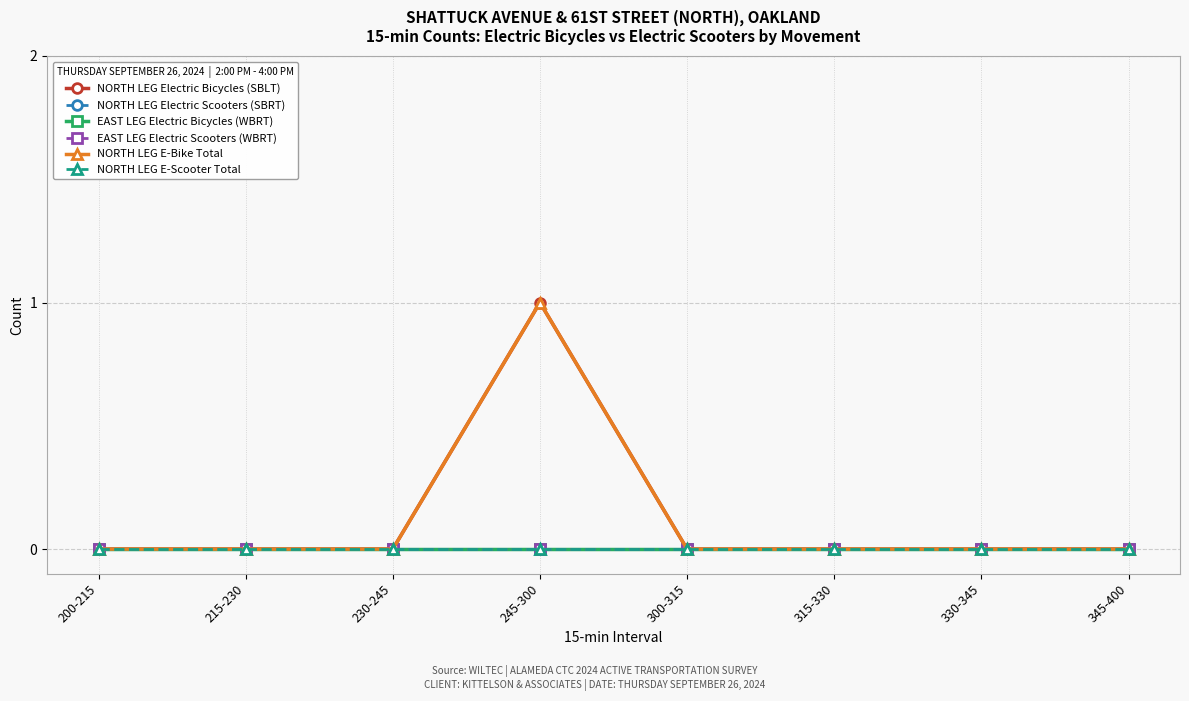

At which category is the sum across all series the highest?

245-300